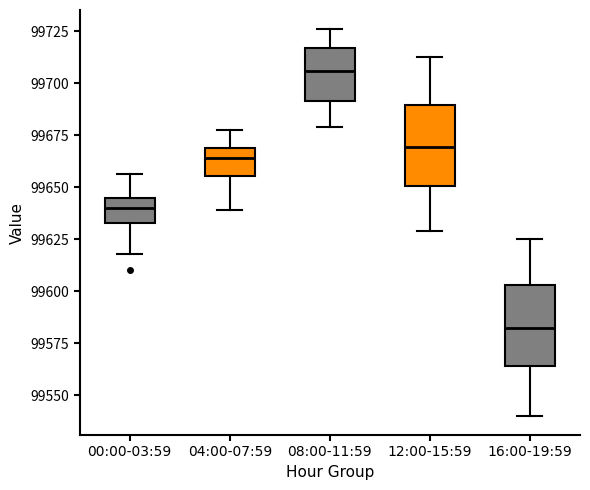

Reading left to right, transcribe this box plot: for each box, give where its median line is, the range the box spans, and where its two whiskers end, as read against the y-axis. The values are not printed on the chart, so give them approximately, as read against the axis.

00:00-03:59: median 99640, box 99635 to 99645, whiskers 99620 to 99655
04:00-07:59: median 99665, box 99655 to 99670, whiskers 99640 to 99680
08:00-11:59: median 99705, box 99690 to 99715, whiskers 99680 to 99725
12:00-15:59: median 99670, box 99650 to 99690, whiskers 99630 to 99715
16:00-19:59: median 99580, box 99565 to 99605, whiskers 99540 to 99625